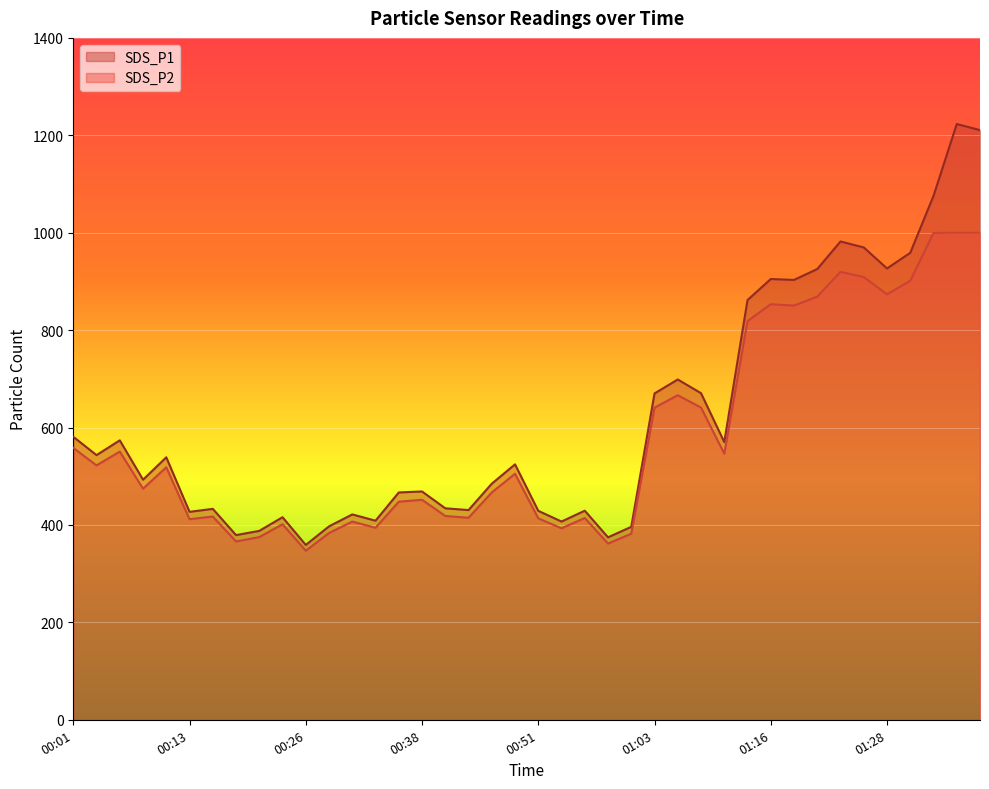

How many lines are shown in the chart?

2